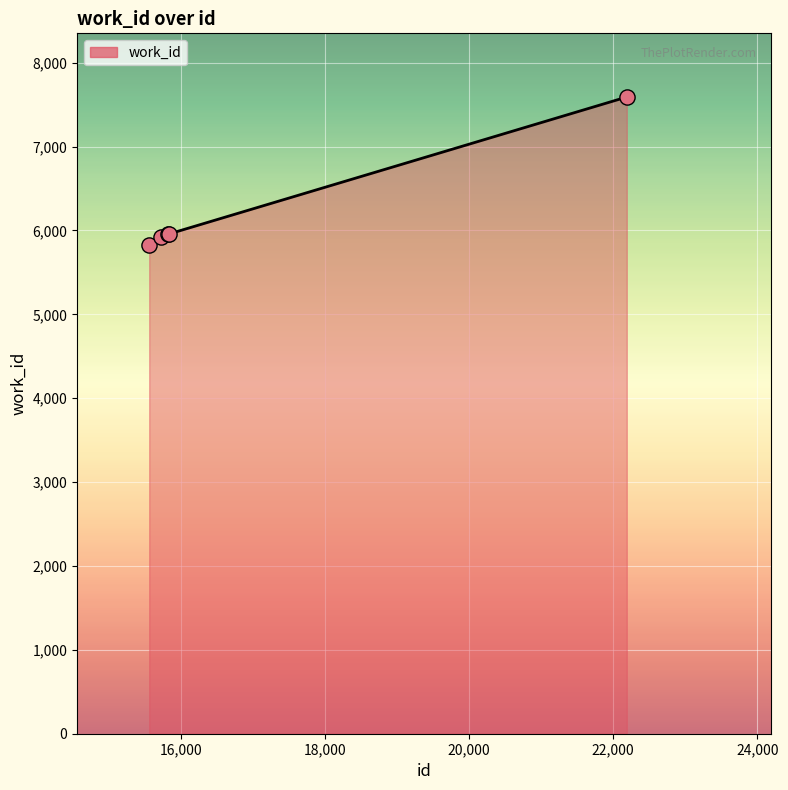

What is the maximum value shown in the chart?

7591